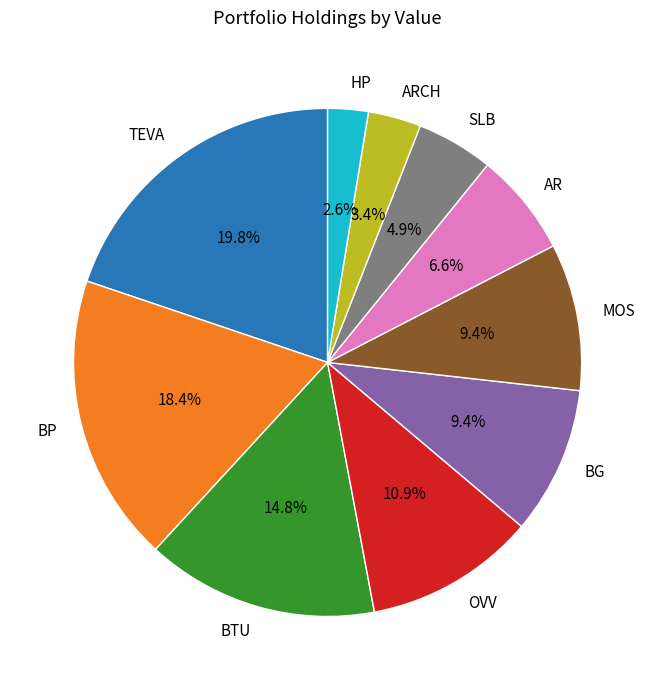

How much of the chart is everything except BP?

81.6%